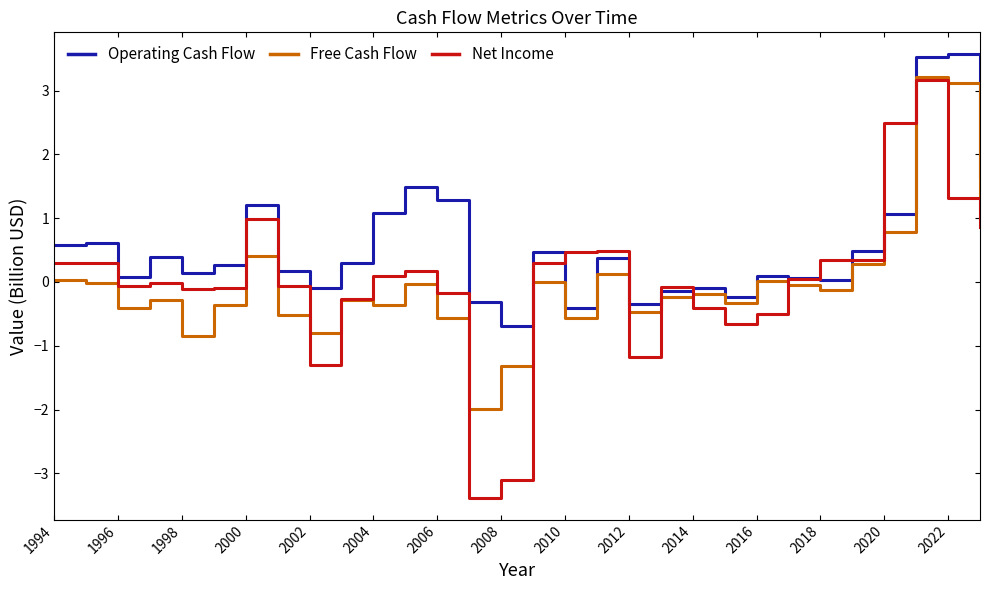

How many distinct data groups are displayed?

3